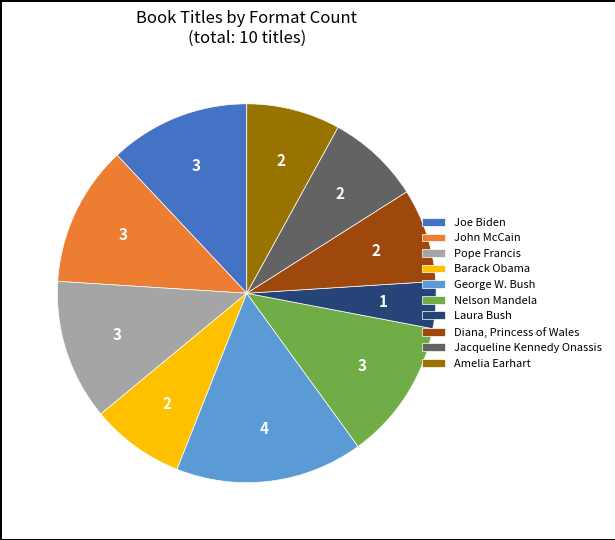

The Joe Biden slice represents 1% of the pie. True or false?

False